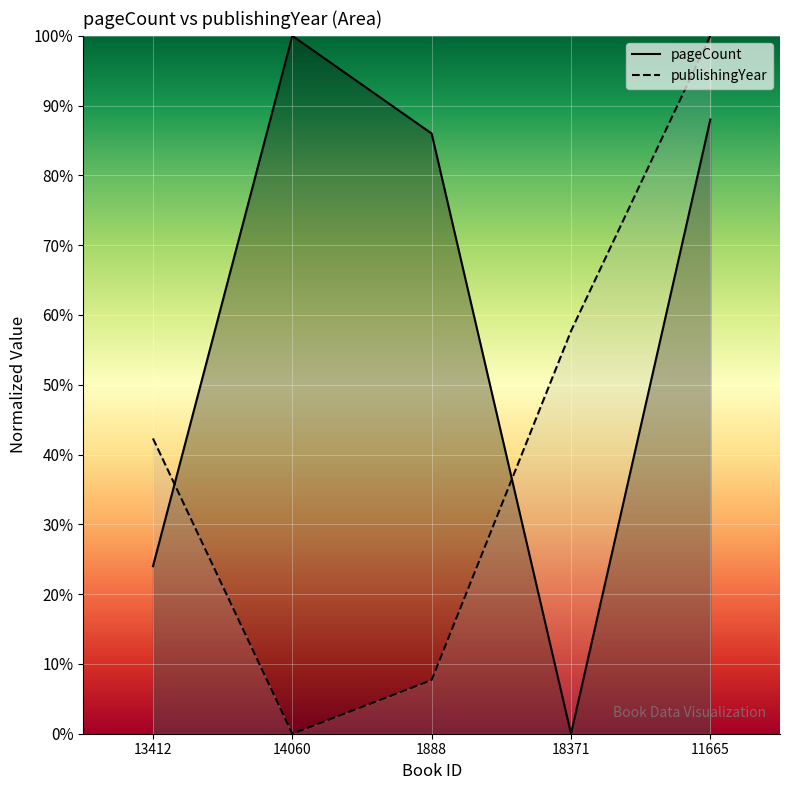

What is the sum of the pageCount values at 14060 and 11665?

188.0